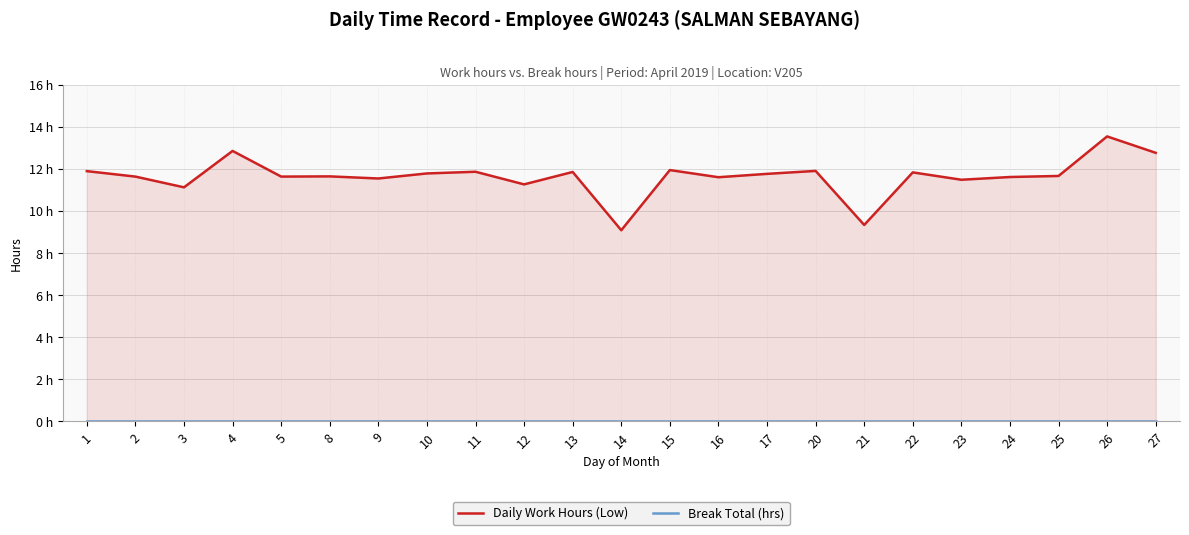

At which category does the chart reach its peak across all series?

26